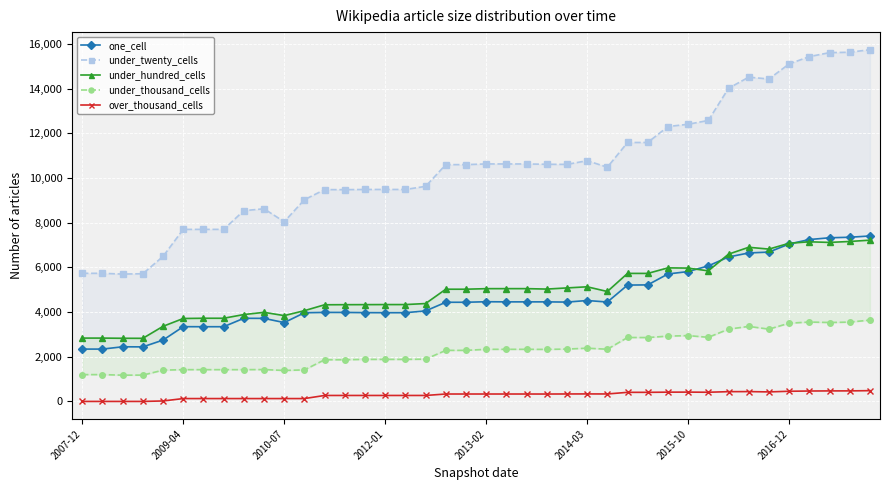

True or false: over_thousand_cells has more than 0 points higher than both neighbors.

True